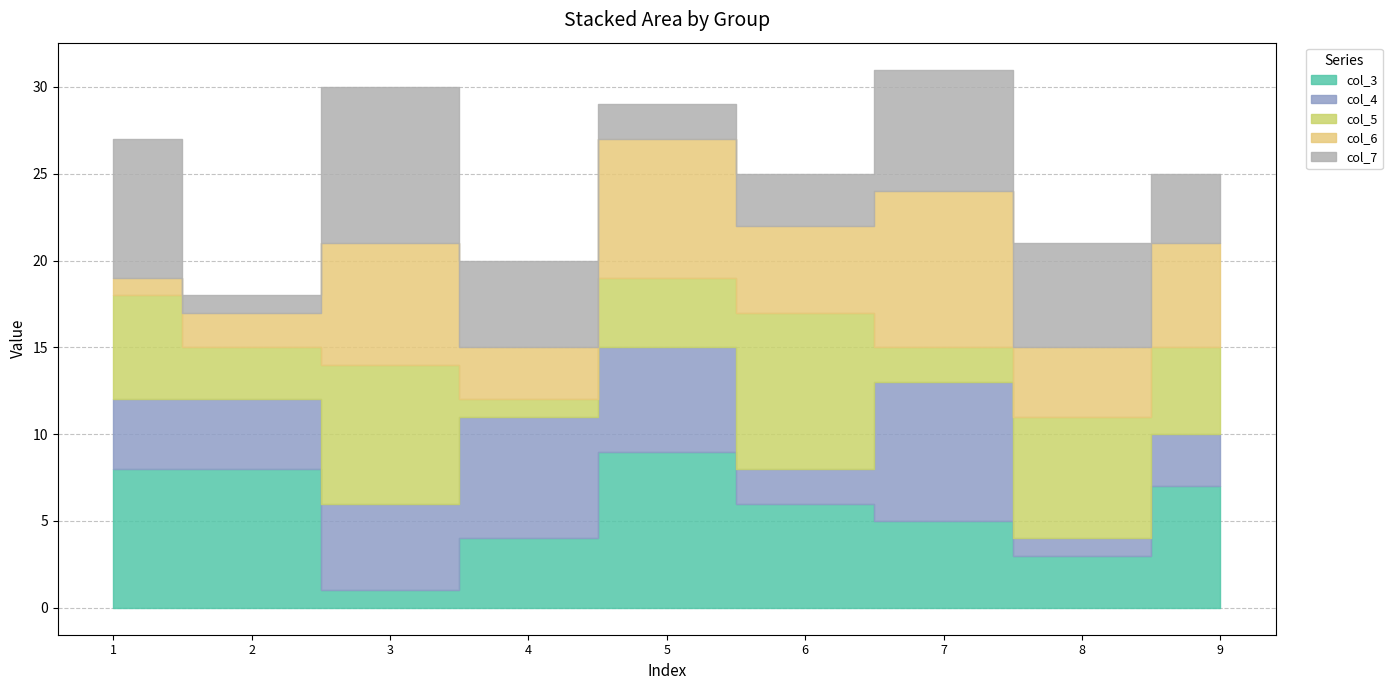

What is the smallest value displayed?

1